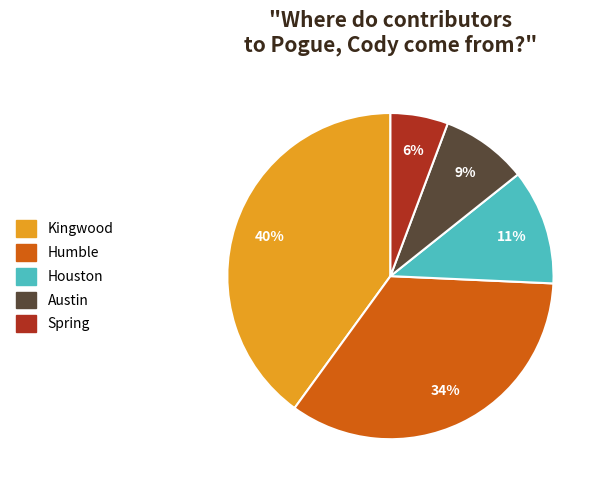

What is the largest slice in the pie chart?

Kingwood